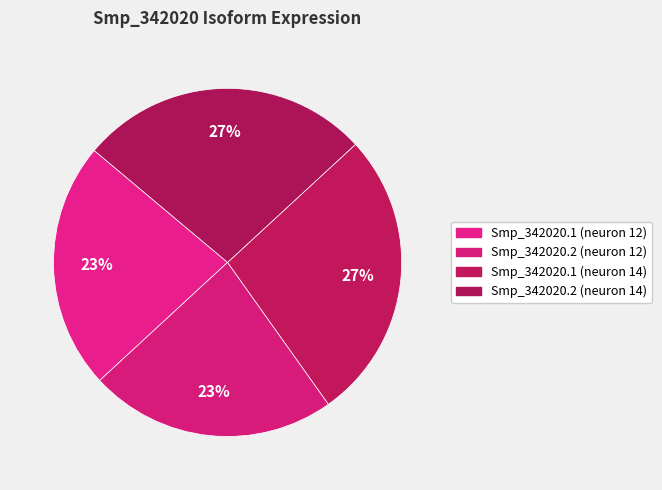

Is Smp_342020.2 (neuron 12) the majority of the pie?

No